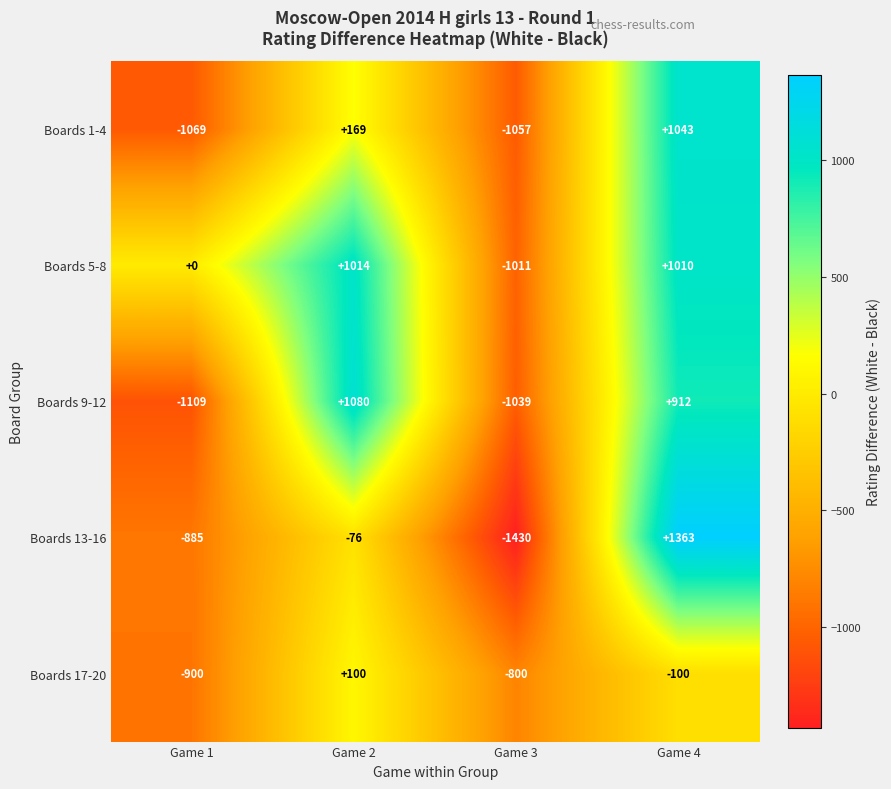

Where is Boards 9-12 nearest to the value -14?

Game 4